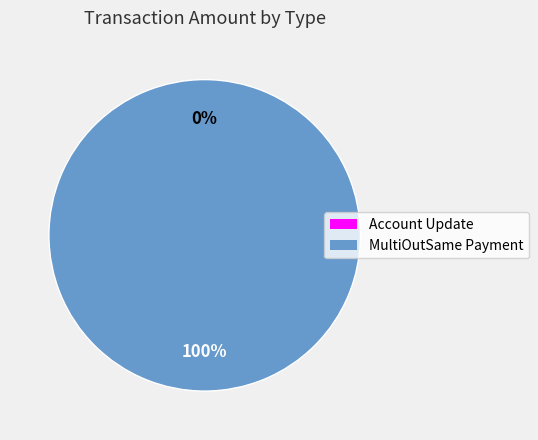

Which slice is the smallest?

Account Update